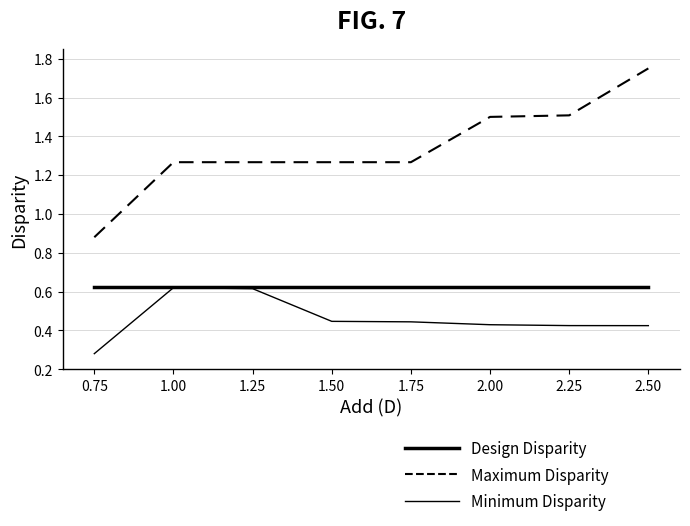

True or false: Minimum Disparity and Design Disparity intersect in this chart.

False